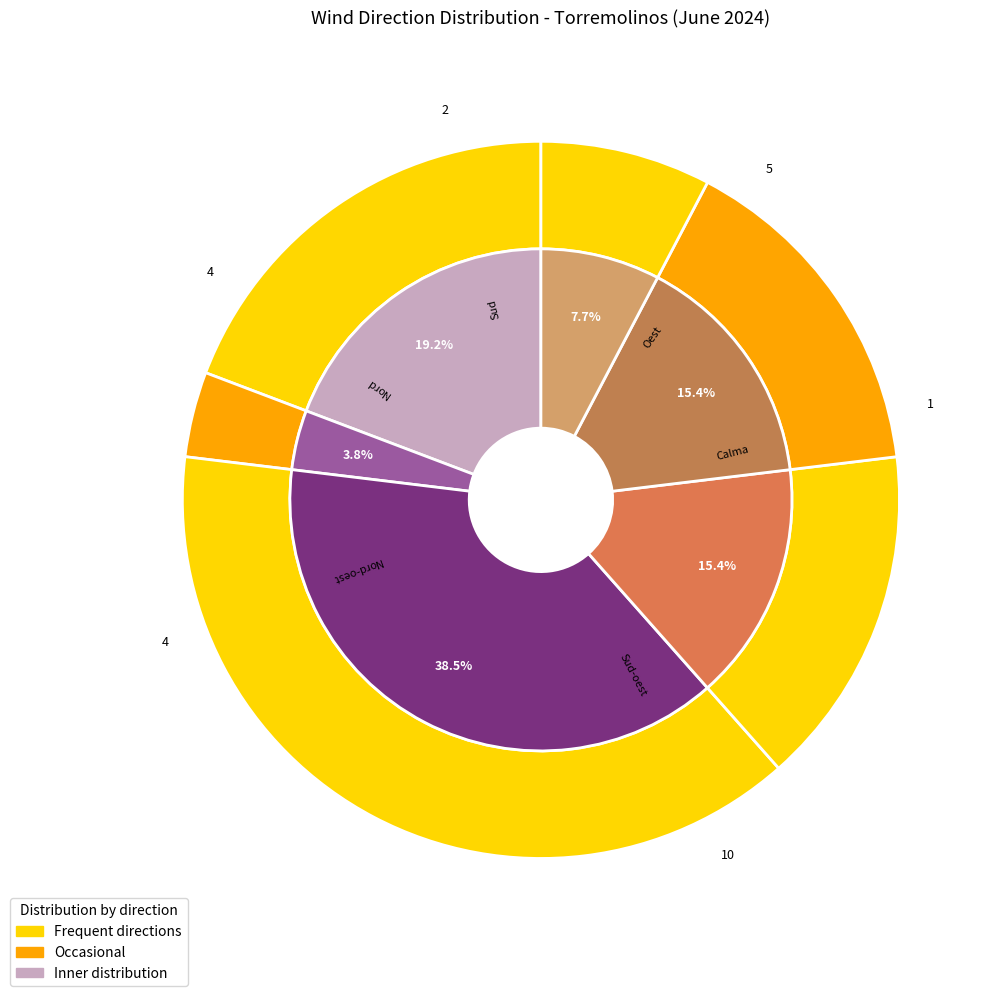

Is it true that Oest is 27% of the pie?

False